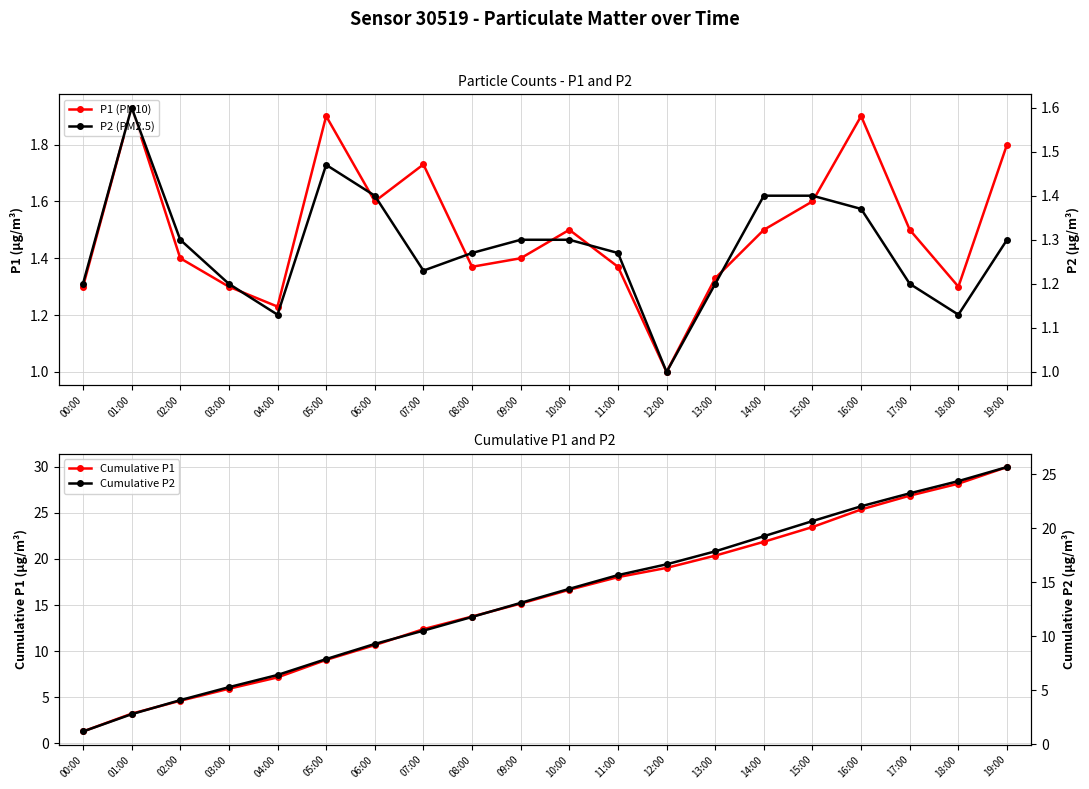

Rank the series at 14:00 from highest to lowest value.

Cumulative P1, Cumulative P2, P1 (PM10), P2 (PM2.5)